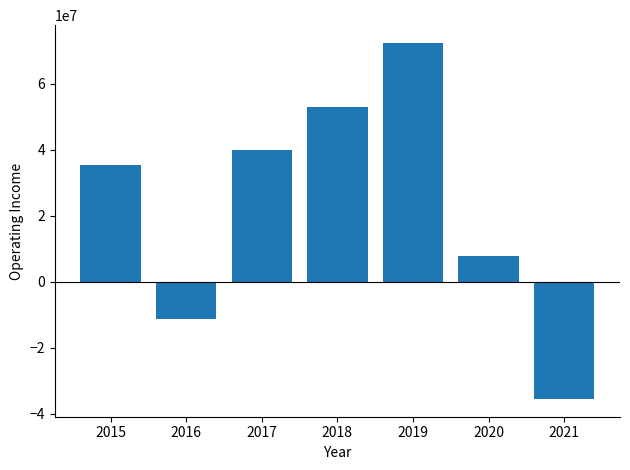

List the labels in order of value, largest first.

2019, 2018, 2017, 2015, 2020, 2016, 2021